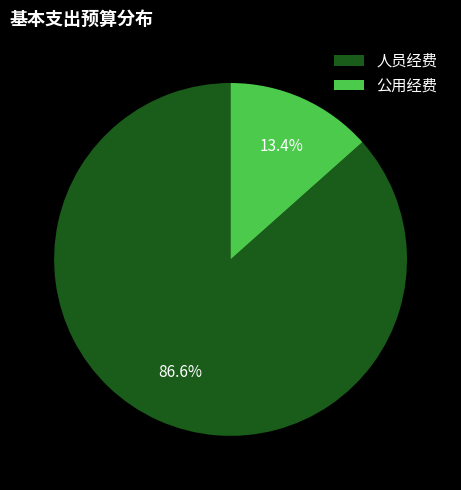

What percentage do 人员经费 and 公用经费 together represent?

100.0%